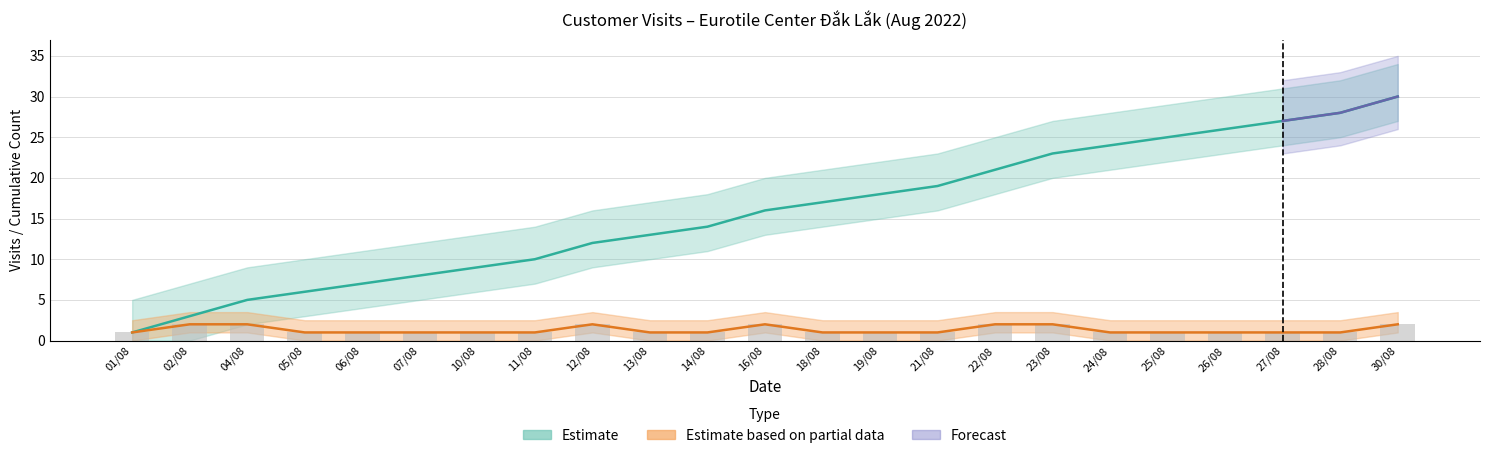

Reading right to left, list all the values displayed in this chart.

visitors_per_day: 2	1	1	1	1	1	2	2	1	1	1	2	1	1	2	1	1	1	1	1	2	2	1
cumulative_count: 30	28	27	26	25	24	23	21	19	18	17	16	14	13	12	10	9	8	7	6	5	3	1